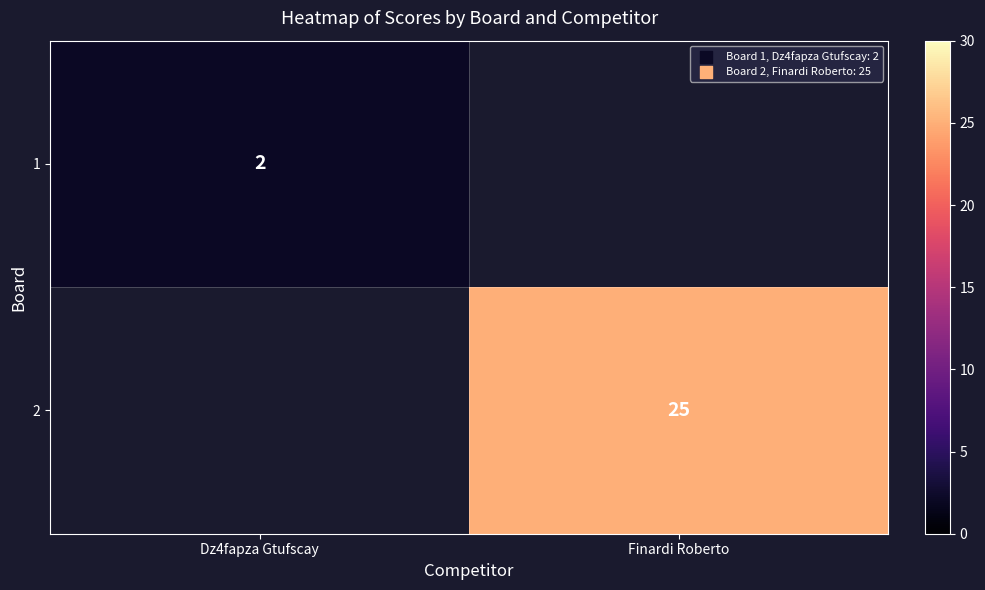

True or false: 2 has a value of 25 at Finardi Roberto.

True